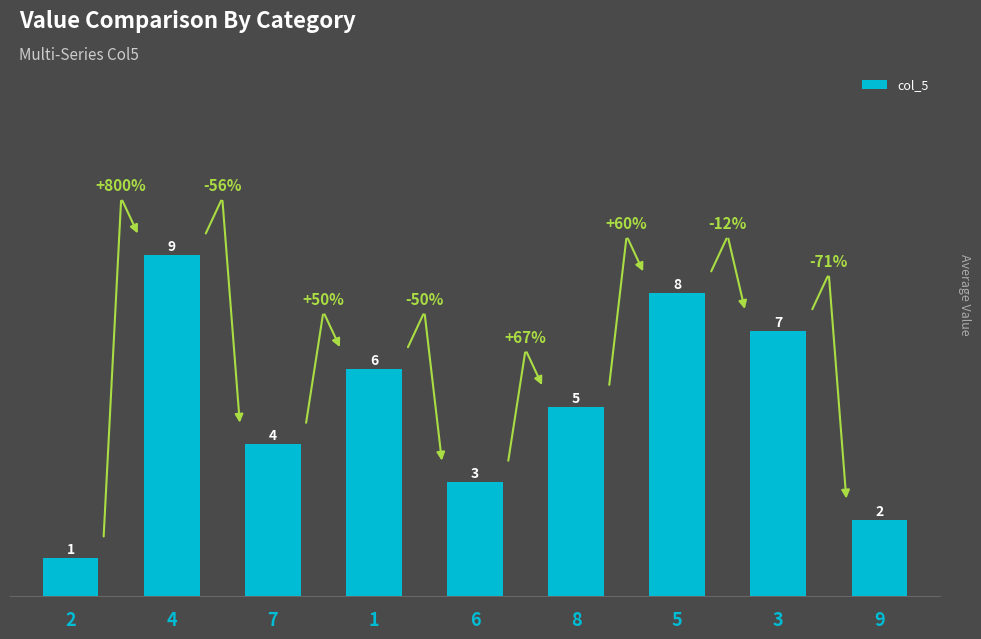

At which label is the value closest to 5?

8